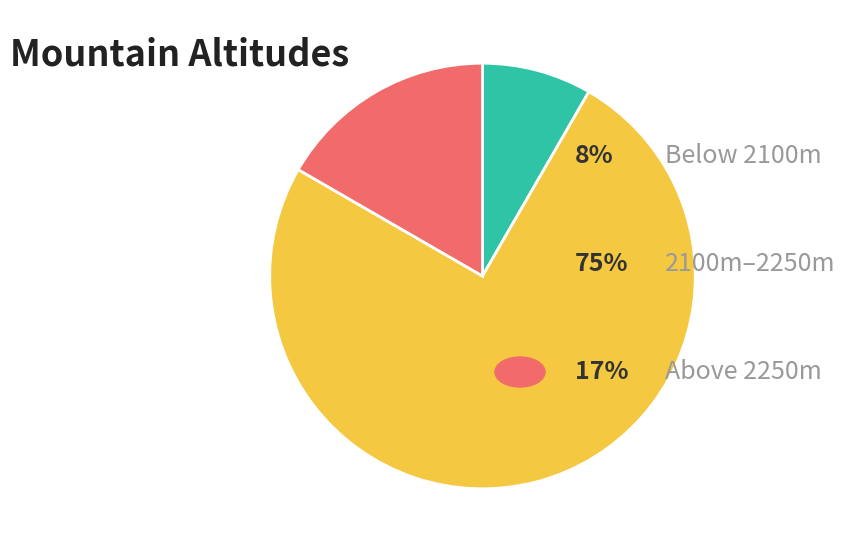

Is there any slice that represents more than half of the pie?

Yes